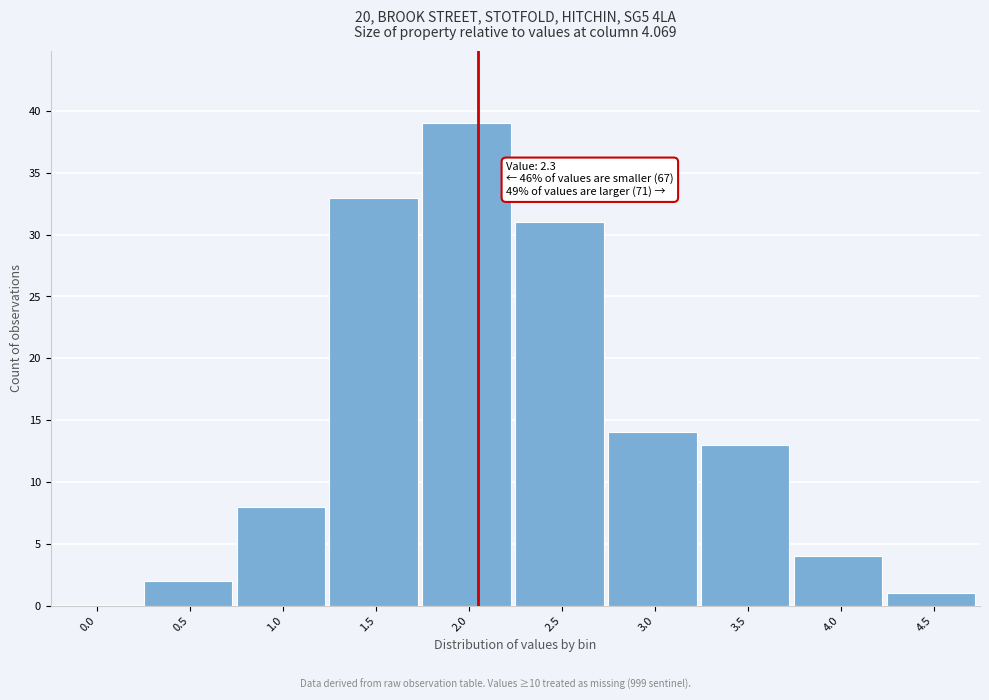

Reading left to right, transcribe all the data shown in this chart.

0.0=0	0.5=2	1.0=8	1.5=33	2.0=39	2.5=31	3.0=14	3.5=13	4.0=4	4.5=1